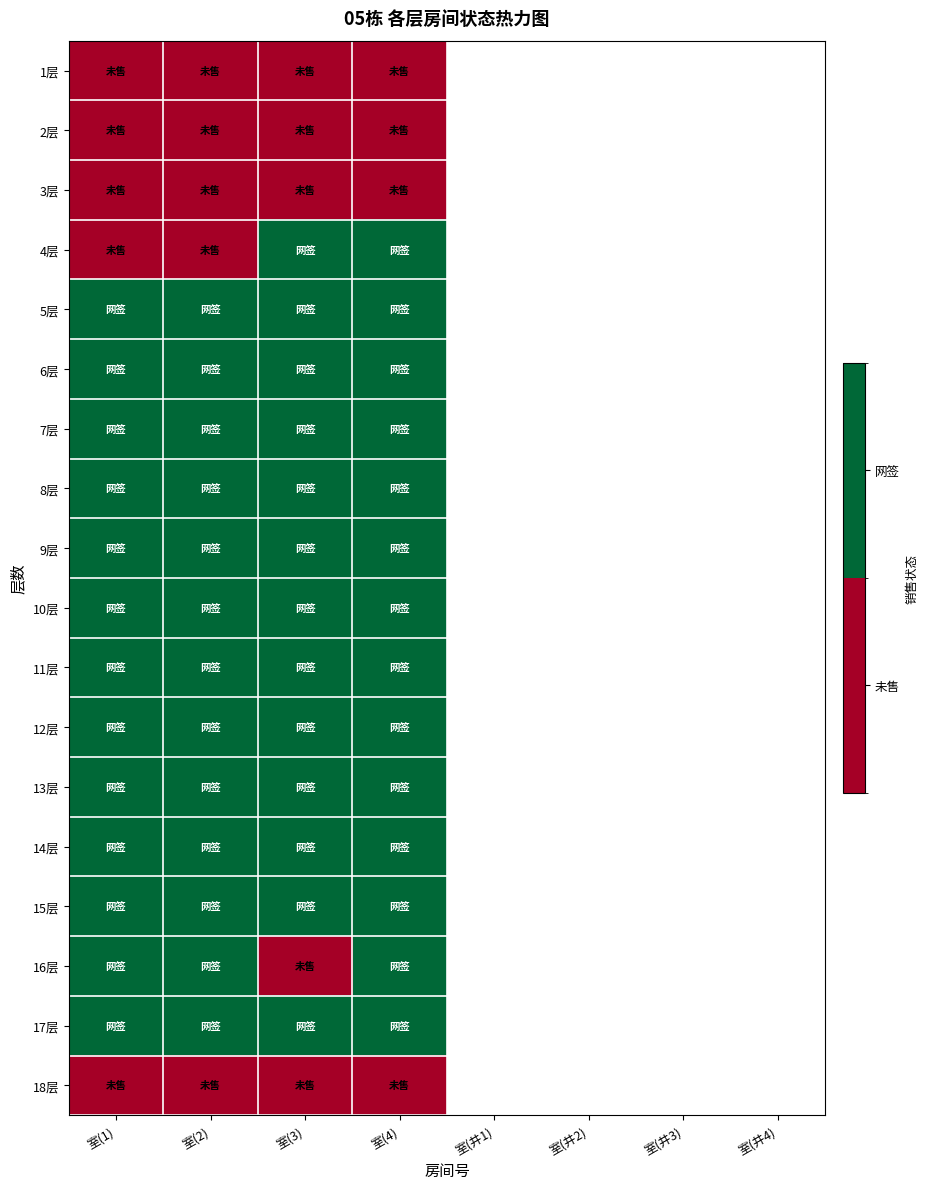

At which category does the chart reach its peak across all series?

室(3)